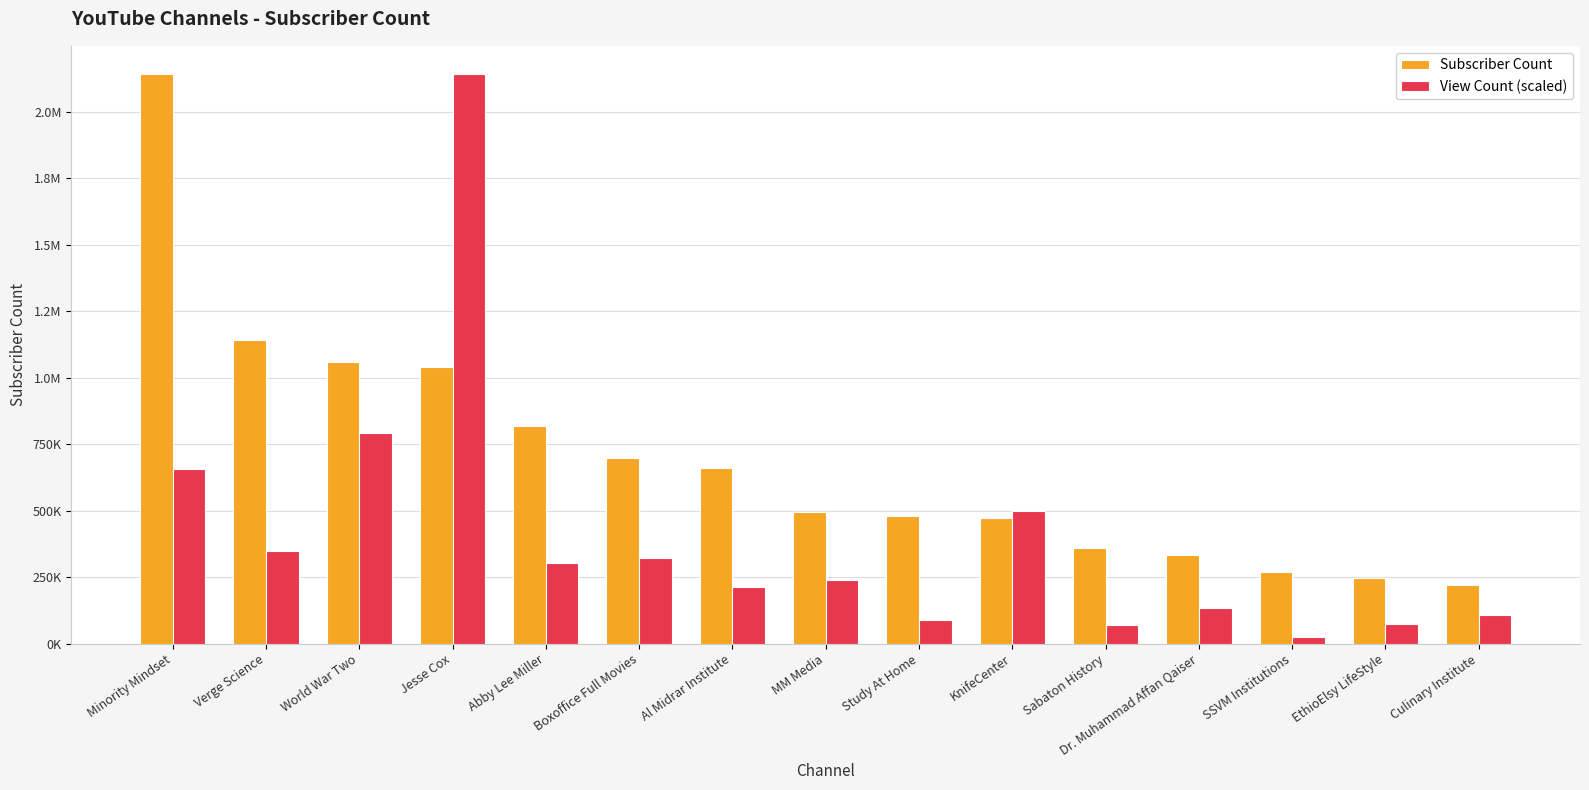

Where is Subscriber Count nearest to the value 1181000?

Verge Science